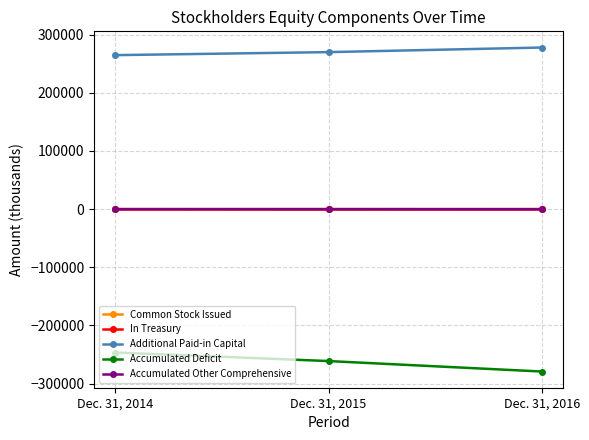

What is the sum of all Accumulated Deficit values?

-786918